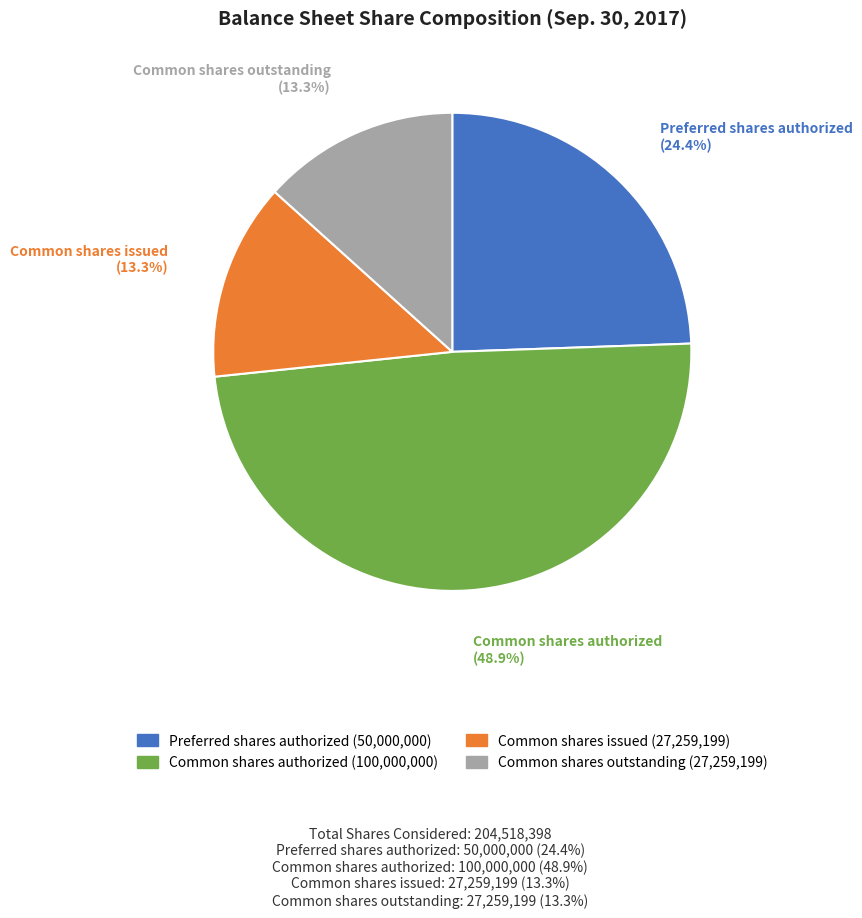

Is there any slice that represents more than half of the pie?

No